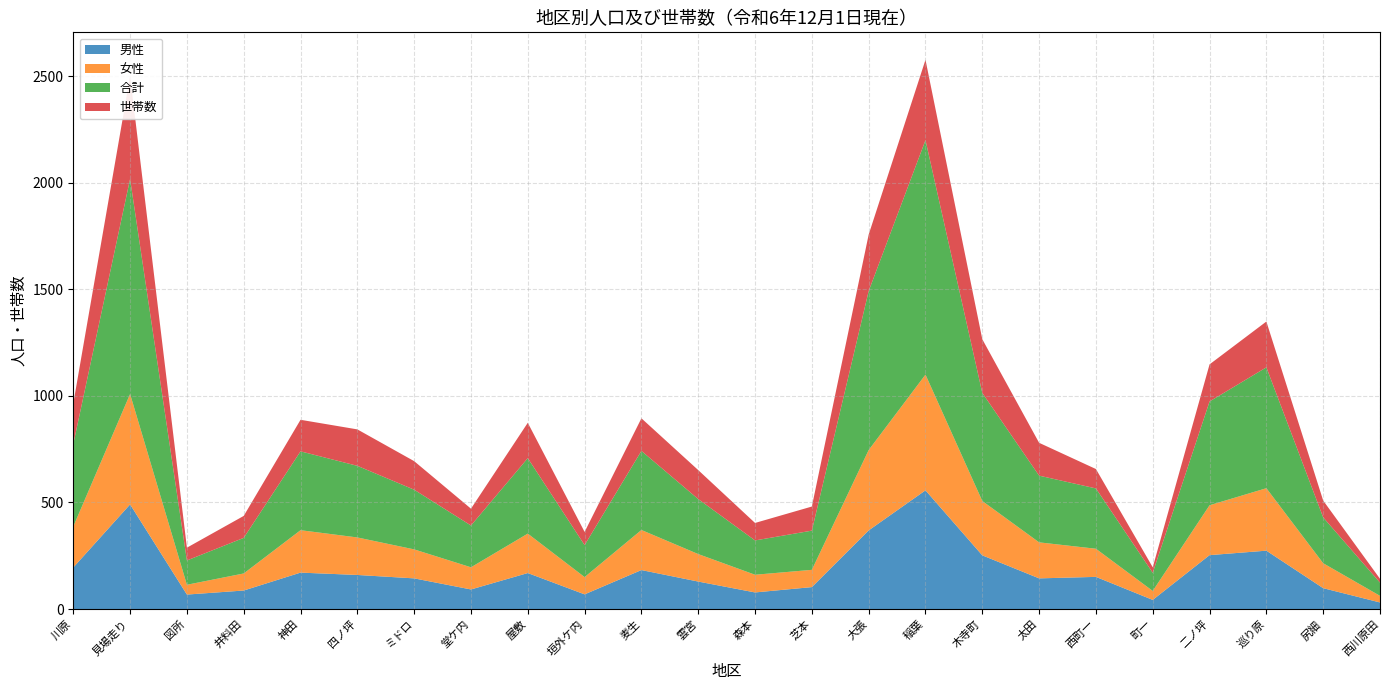

Reading left to right, what are all the values shown in this chart?

男性: 195	491	68	87	171	160	144	92	169	69	183	129	78	103	369	557	252	144	151	43	253	274	98	31
女性: 192	518	46	80	199	176	136	104	185	81	188	129	83	81	377	543	255	169	132	42	234	293	117	31
合計: 387	1009	114	167	370	336	280	196	354	150	371	258	161	184	746	1100	507	313	283	85	487	567	215	62
世帯数: 190	483	60	103	148	171	134	79	166	62	153	136	82	113	265	377	252	154	91	26	174	215	79	18